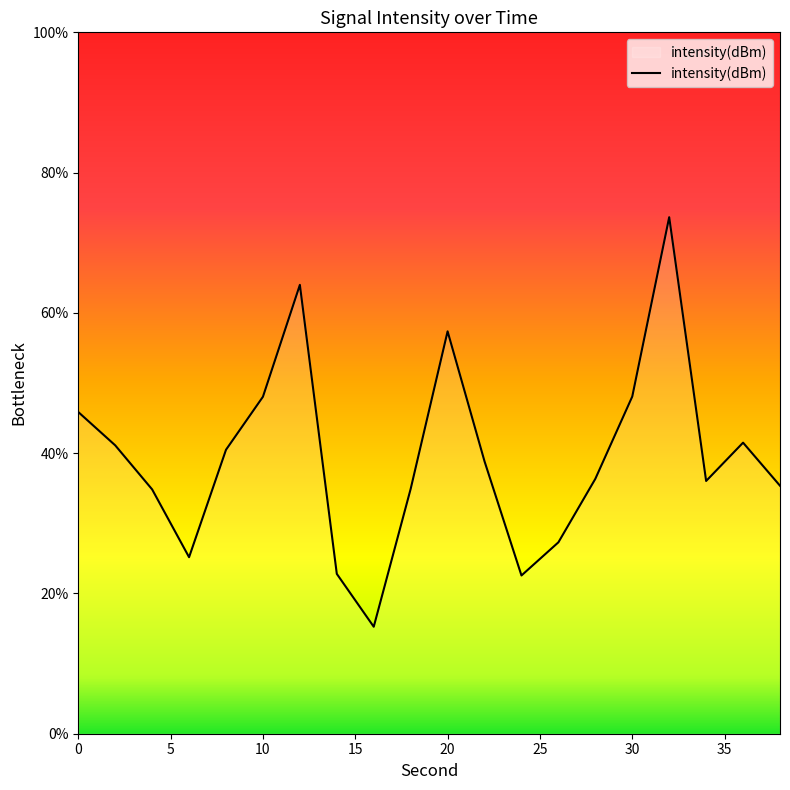

What is the difference between the maximum and minimum values?

58.4